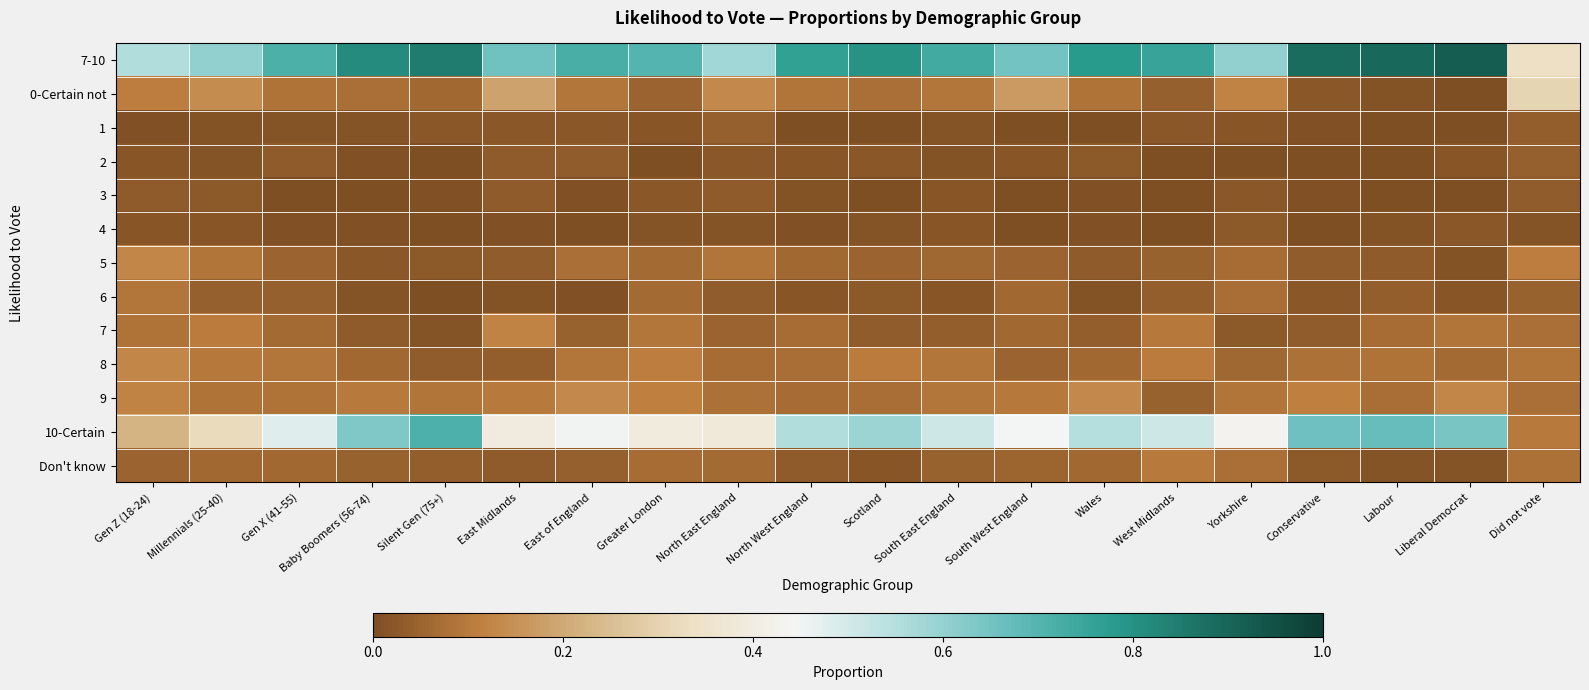

Which label corresponds to the smallest value in the chart?

Liberal Democrat